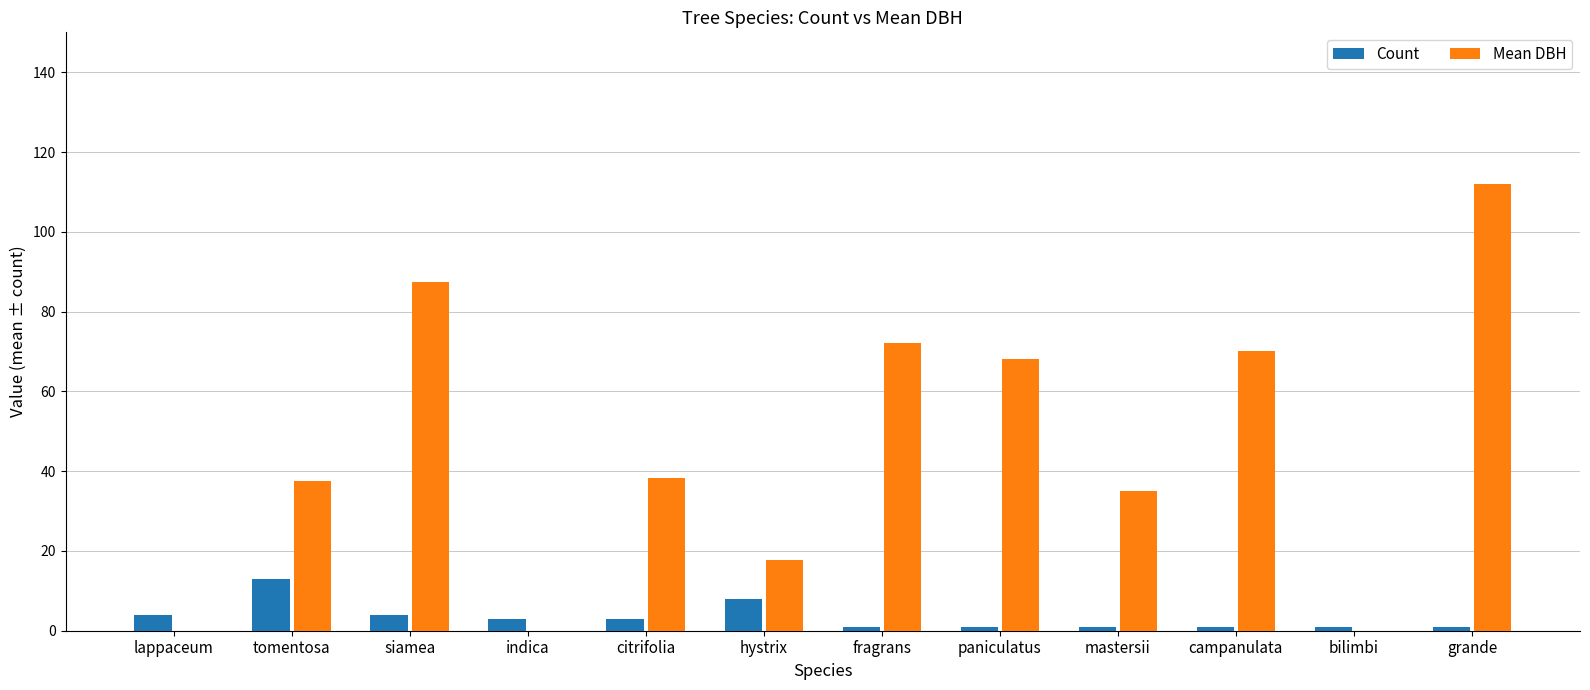

Which category has the highest value in the Count series?

tomentosa